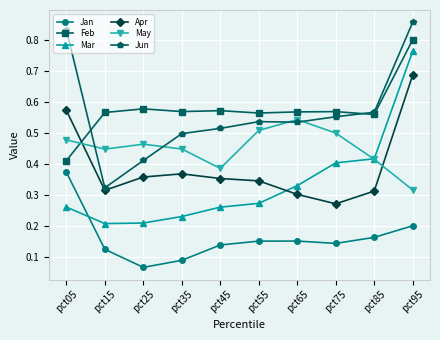

Which series changed the most between pct05 and pct15?

Jun